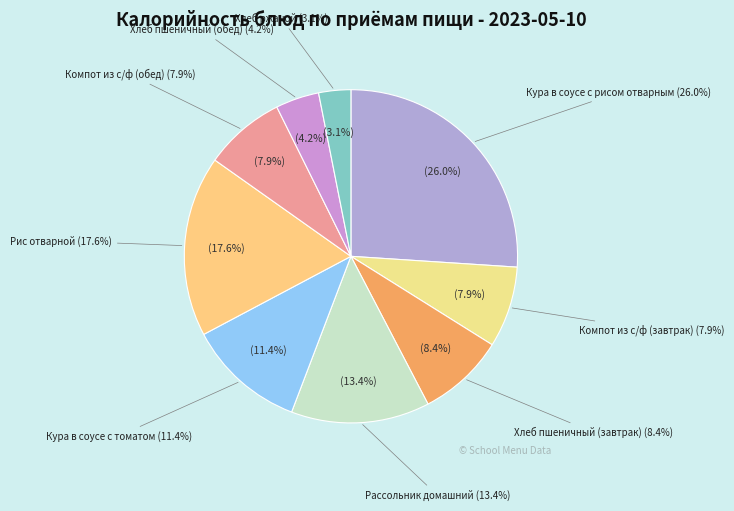

Count the number of slices in the pie.

9